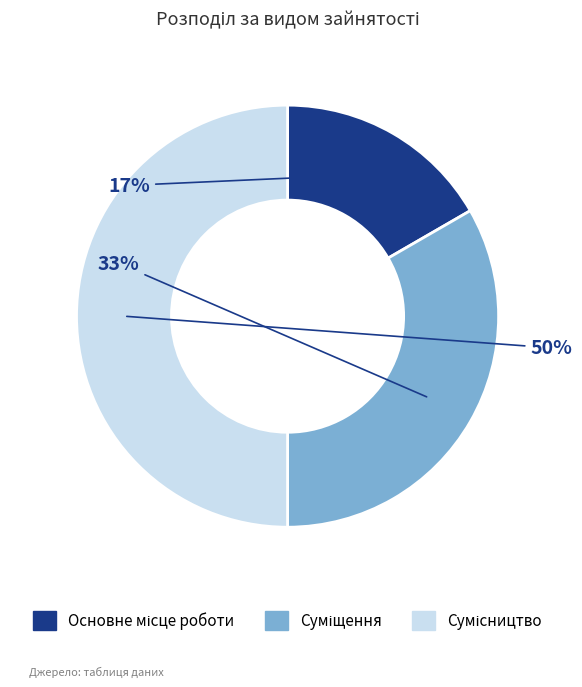

To the nearest percent, what is the difference between the largest and smallest slice percentages?

33%